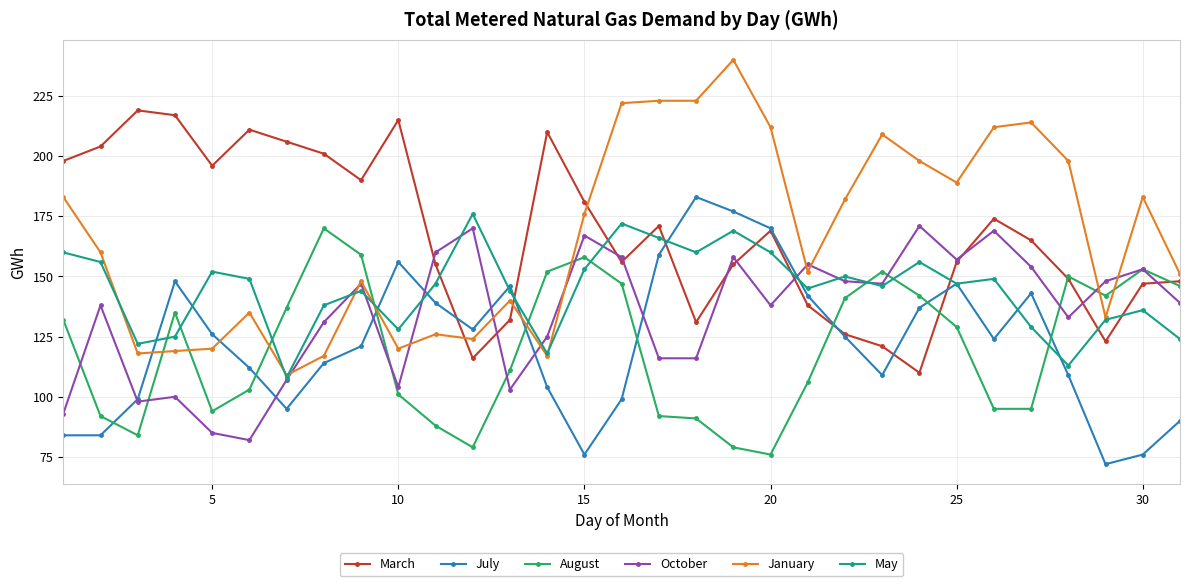

What is the average value of the January series?

166